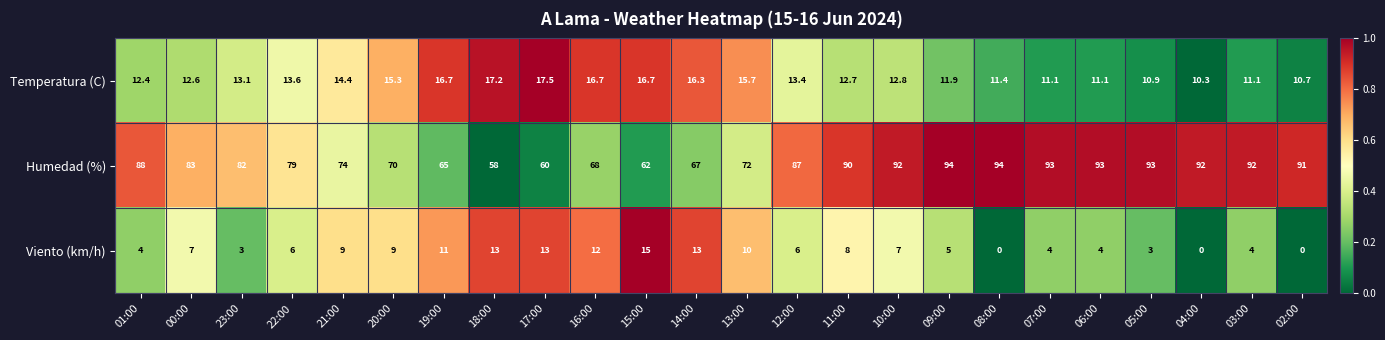

How many distinct data groups are displayed?

3